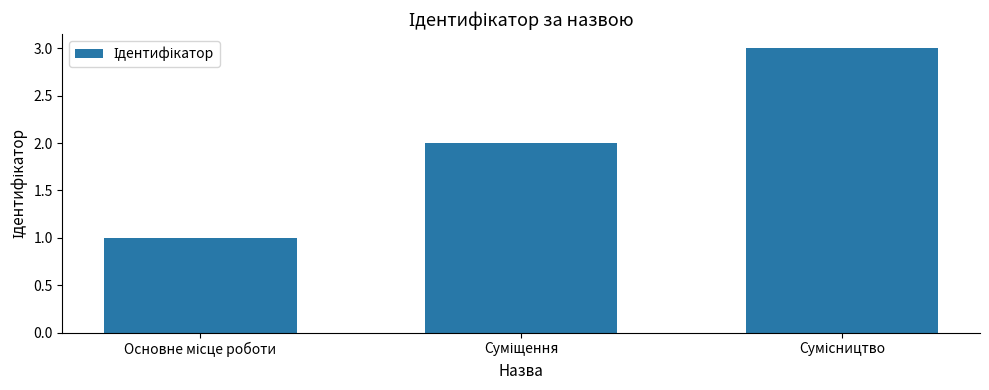

What is the greatest value displayed?

3